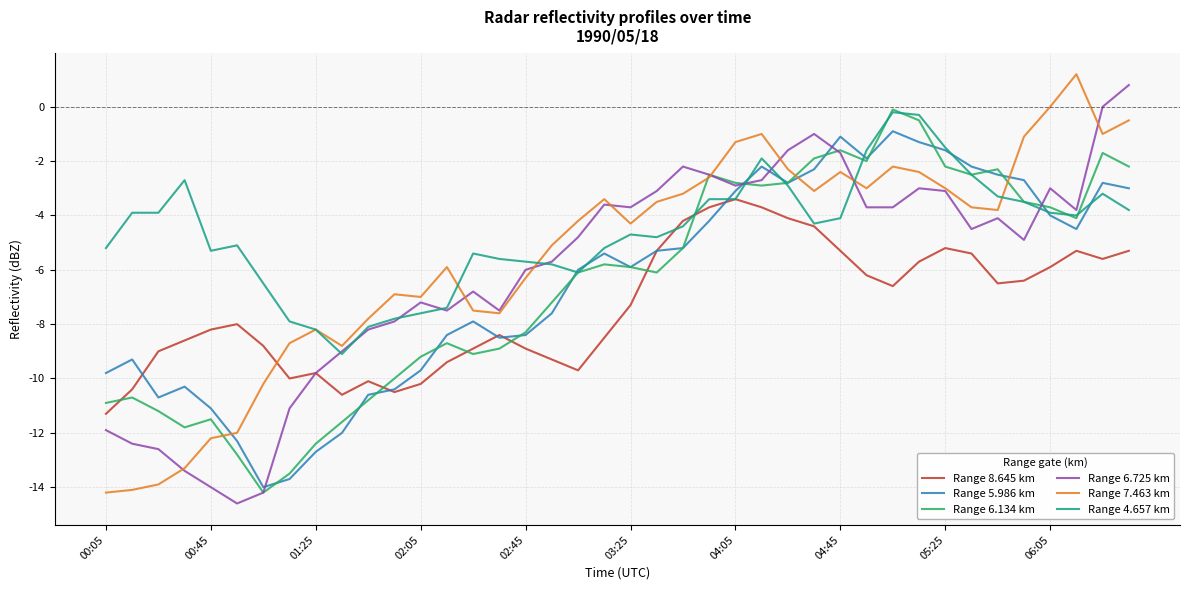

How many values in the Range 5.986 km series are below -5?

23